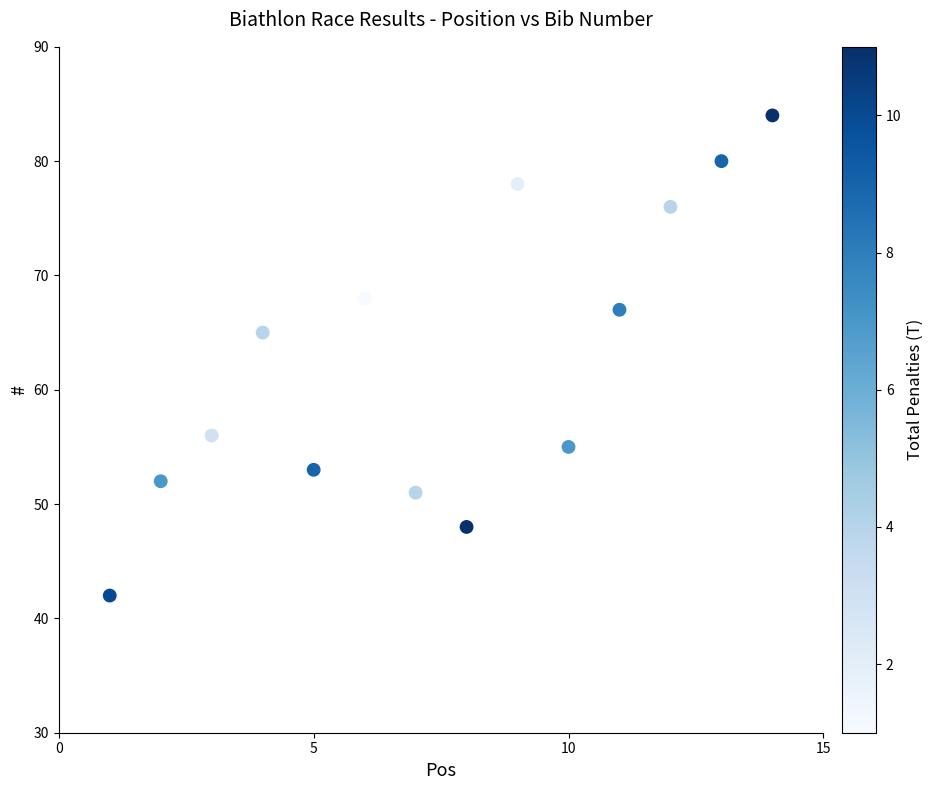

What is the range of X values (max minus min)?

13